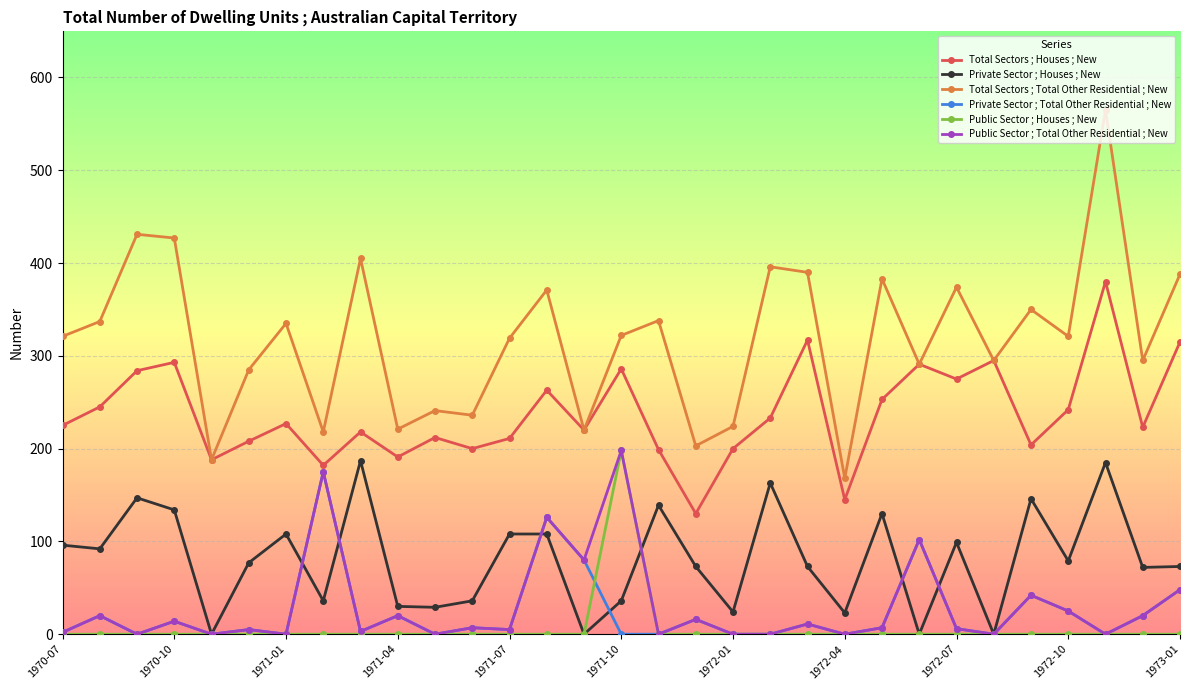

True or false: Private Sector ; Total Other Residential ; New and Total Sectors ; Total Other Residential ; New intersect in this chart.

False